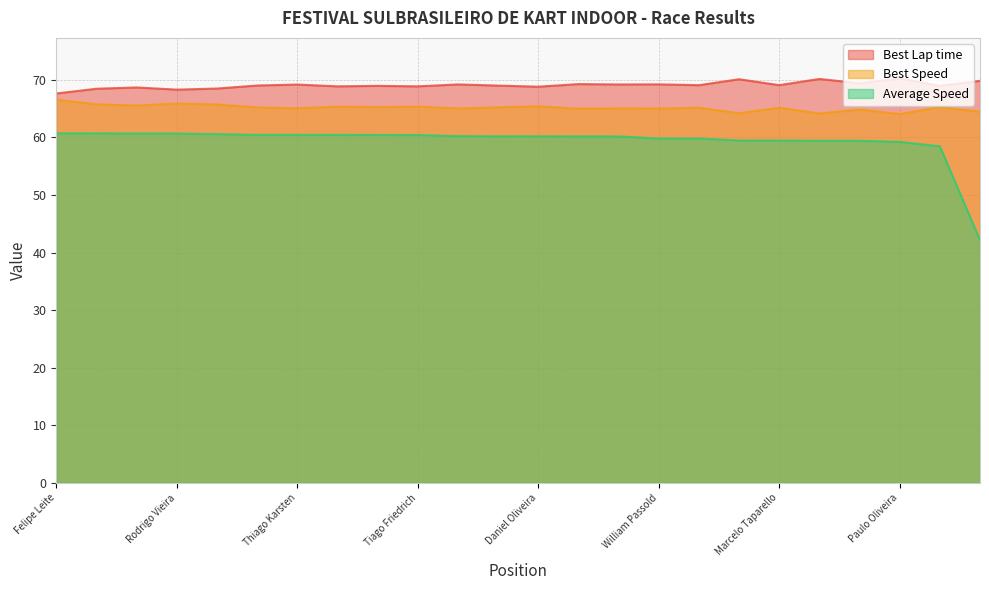

In Best Lap time, how many points are lower than both neighbors (excluding endpoints)?

9